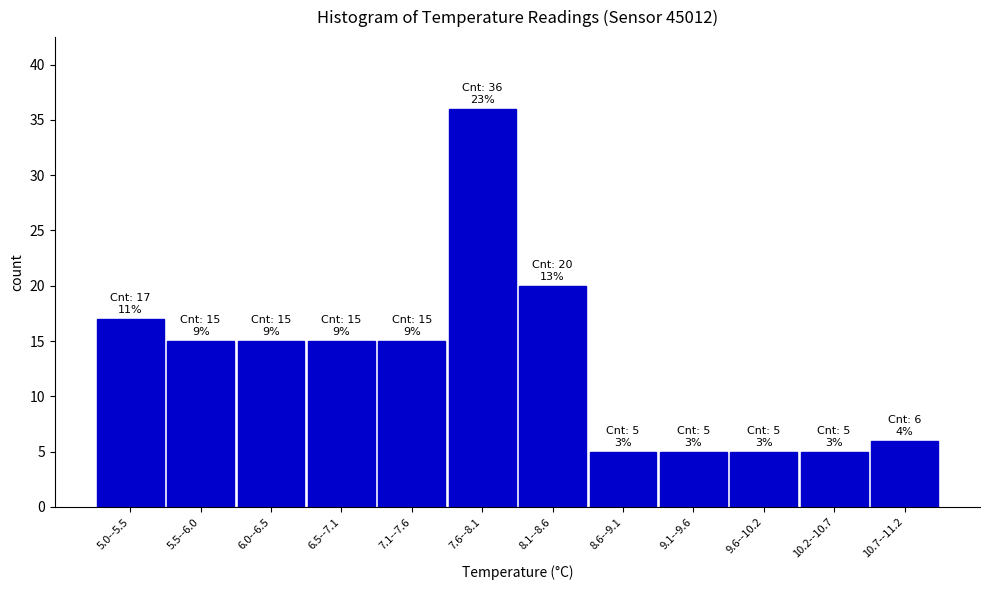

Reading left to right, extract all data points from this chart.

5.0--5.5=17	5.5--6.0=15	6.0--6.5=15	6.5--7.1=15	7.1--7.6=15	7.6--8.1=36	8.1--8.6=20	8.6--9.1=5	9.1--9.6=5	9.6--10.2=5	10.2--10.7=5	10.7--11.2=6